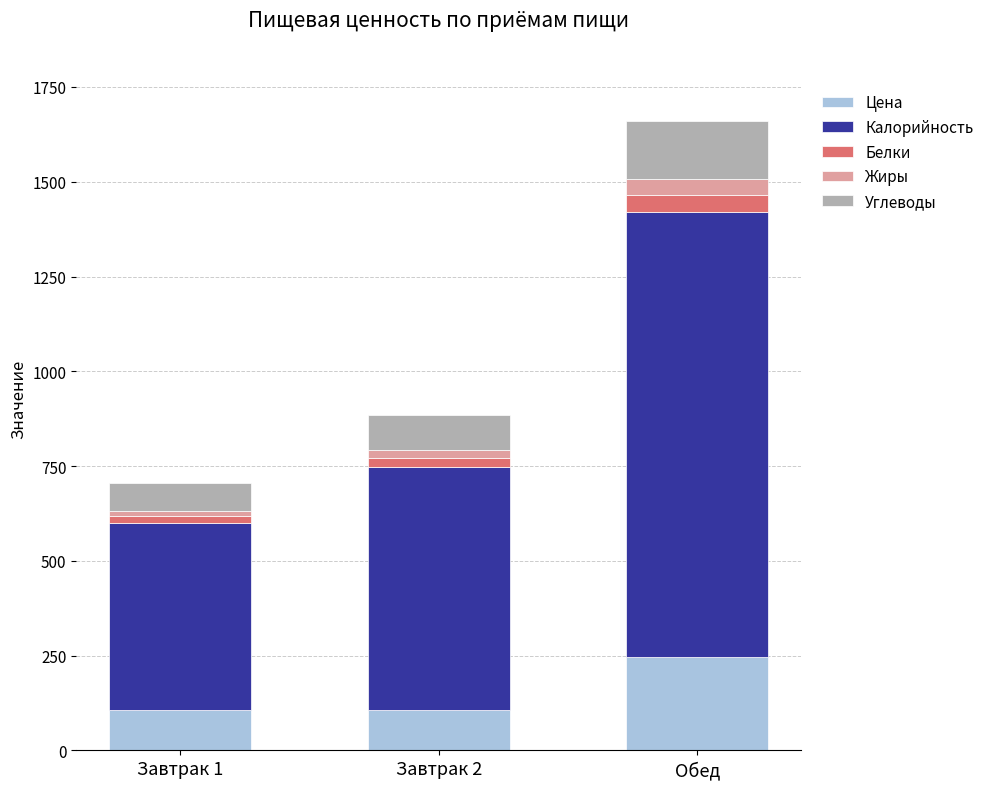

How many bars are there in total?

3